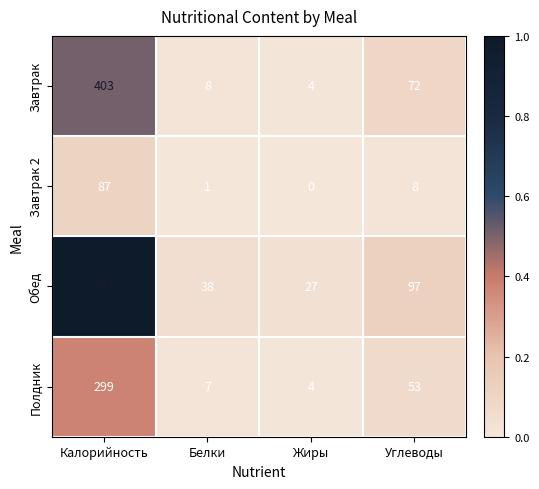

What is the difference between the maximum and minimum values in the Полдник series?

295